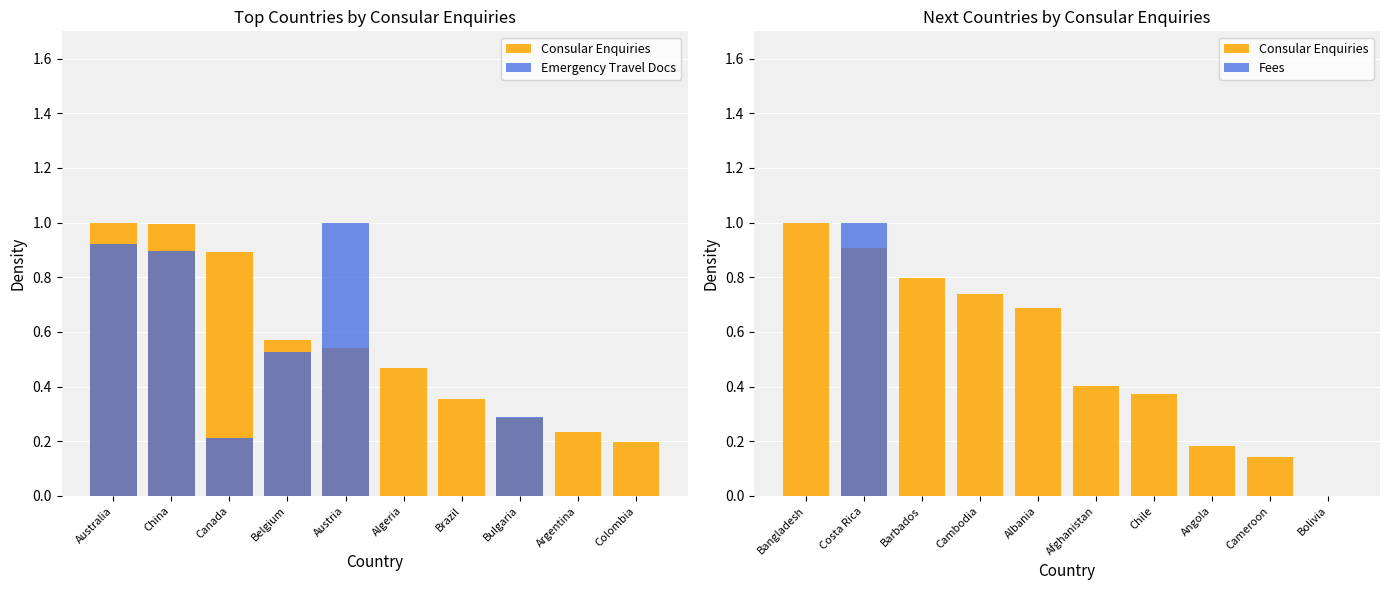

Count the number of data series in this chart.

3